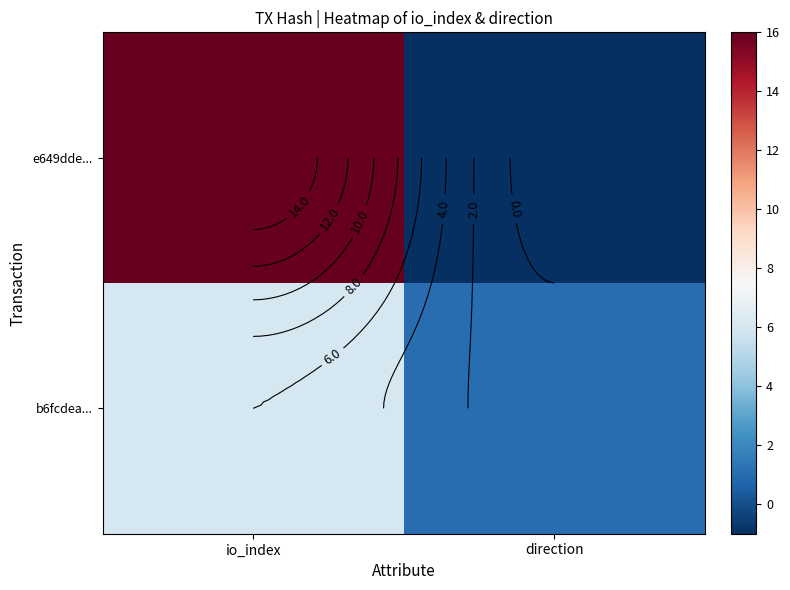

True or false: e649dde... has a value of 10 at io_index.

False